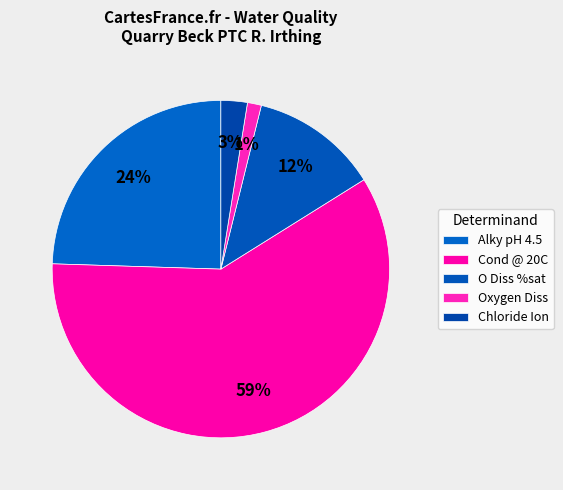

Count the number of slices in the pie.

5